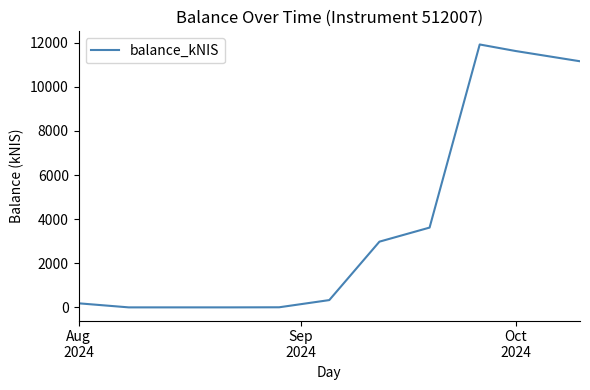

What is the maximum value shown in the chart?

11923.0